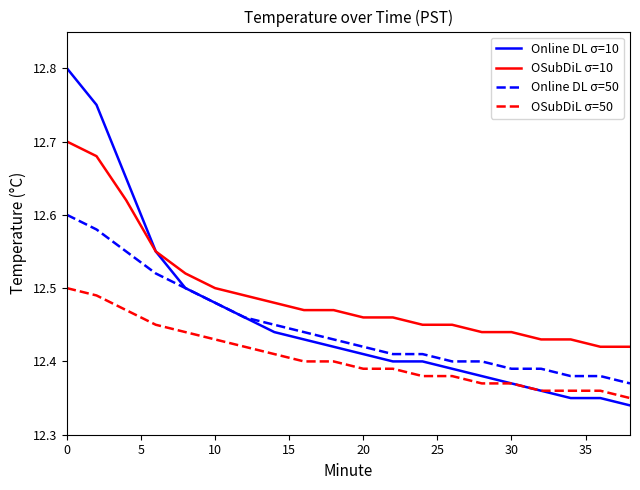

Which series has the widest spread of values?

Online DL σ=10